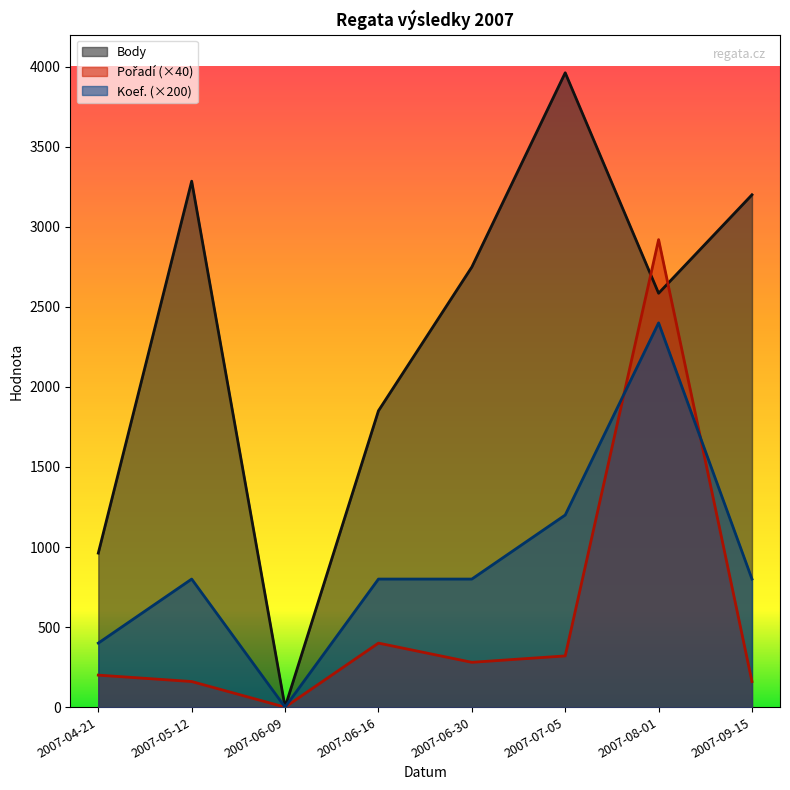

At which category does Koef. reach its first local valley?

2007-06-09